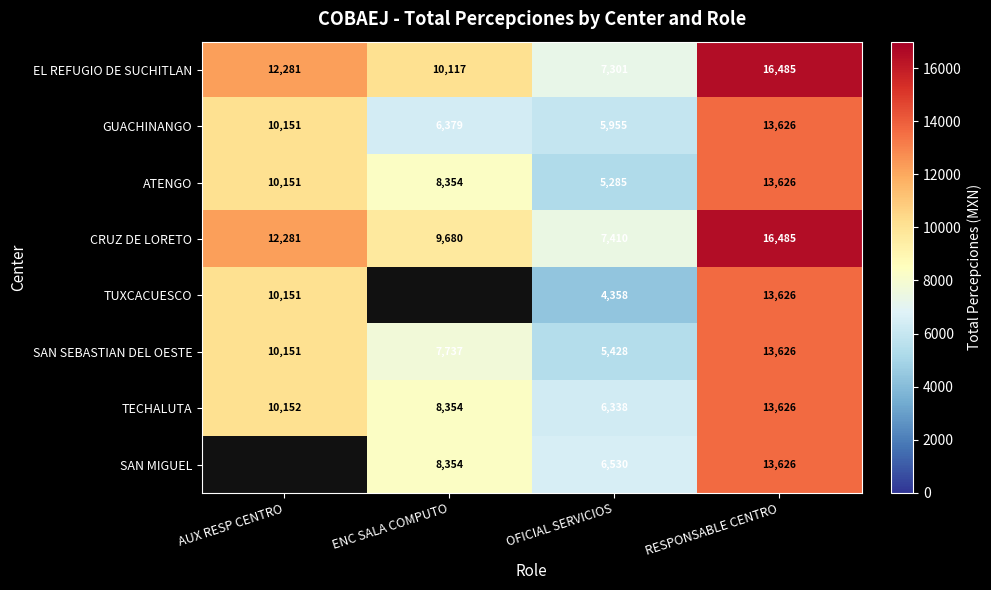

What is the difference between the highest and lowest values at ENC SALA COMPUTO?

3738.0